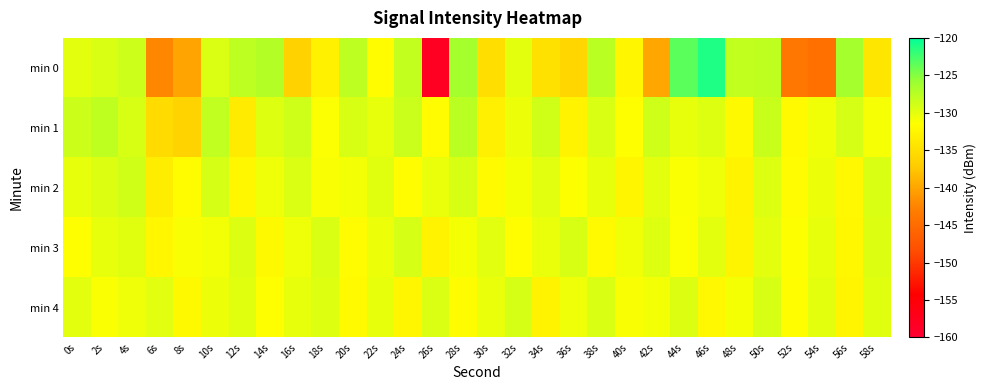

Which label corresponds to the smallest value in the chart?

26s